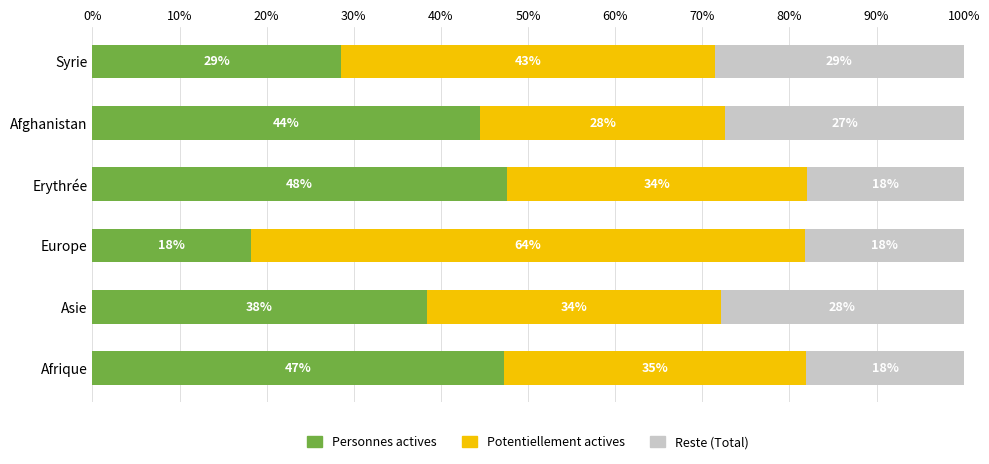

What are all the series names shown in the legend?

Personnes actives, Potentiellement actives, Reste (Total)